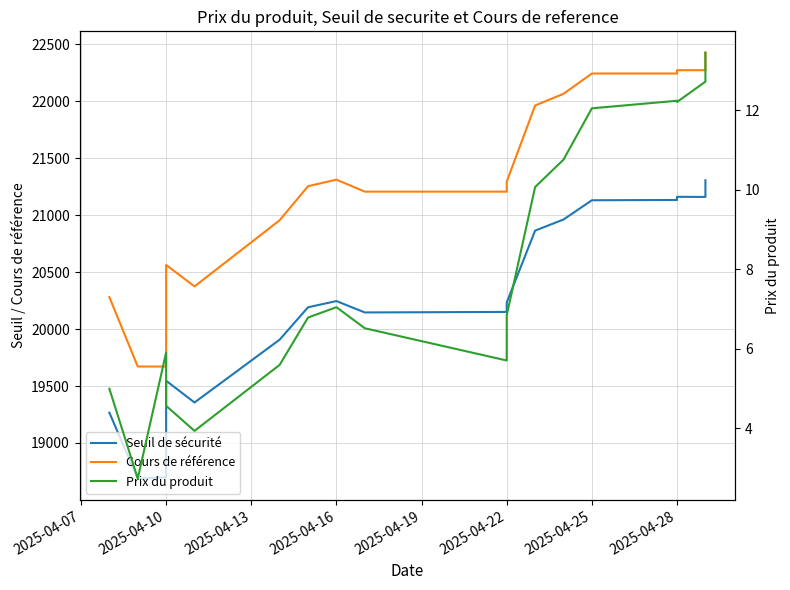

Which series changed the most between 2025-04-16 and 2025-04-25?

Cours de référence